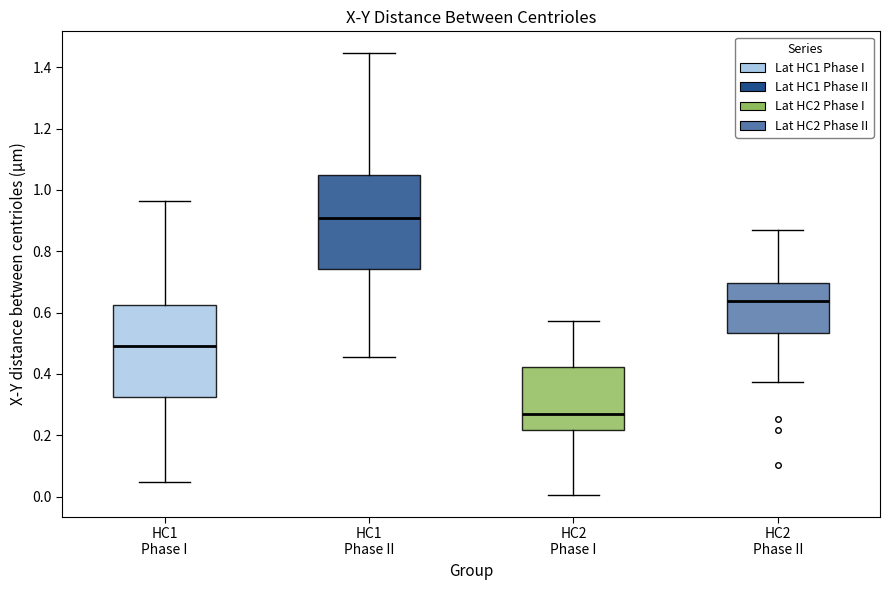

Reading left to right, read every box against the y-axis: the position of its median line, the range the box covers, and the ends of its whiskers. The values are not printed on the chart, so give them approximately, as read against the axis.

HC1 Phase I: median 0.50, box 0.32 to 0.62, whiskers 0.04 to 0.96
HC1 Phase II: median 0.90, box 0.74 to 1.04, whiskers 0.46 to 1.44
HC2 Phase I: median 0.28, box 0.22 to 0.42, whiskers 0.00 to 0.58
HC2 Phase II: median 0.64, box 0.54 to 0.70, whiskers 0.38 to 0.86